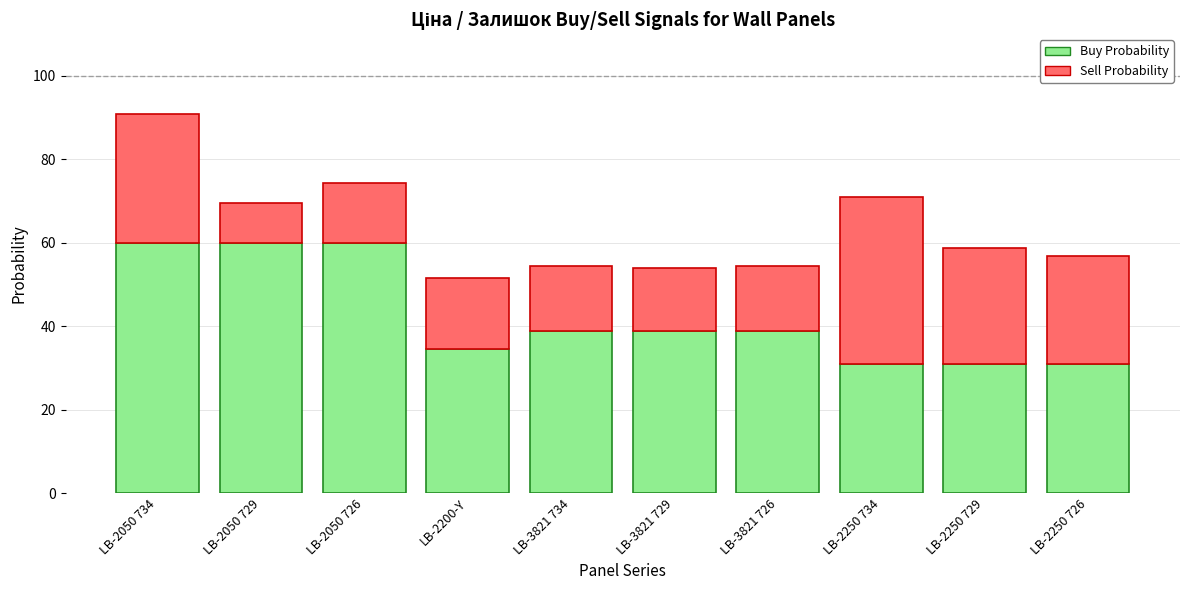

How many bars are there in total?

10